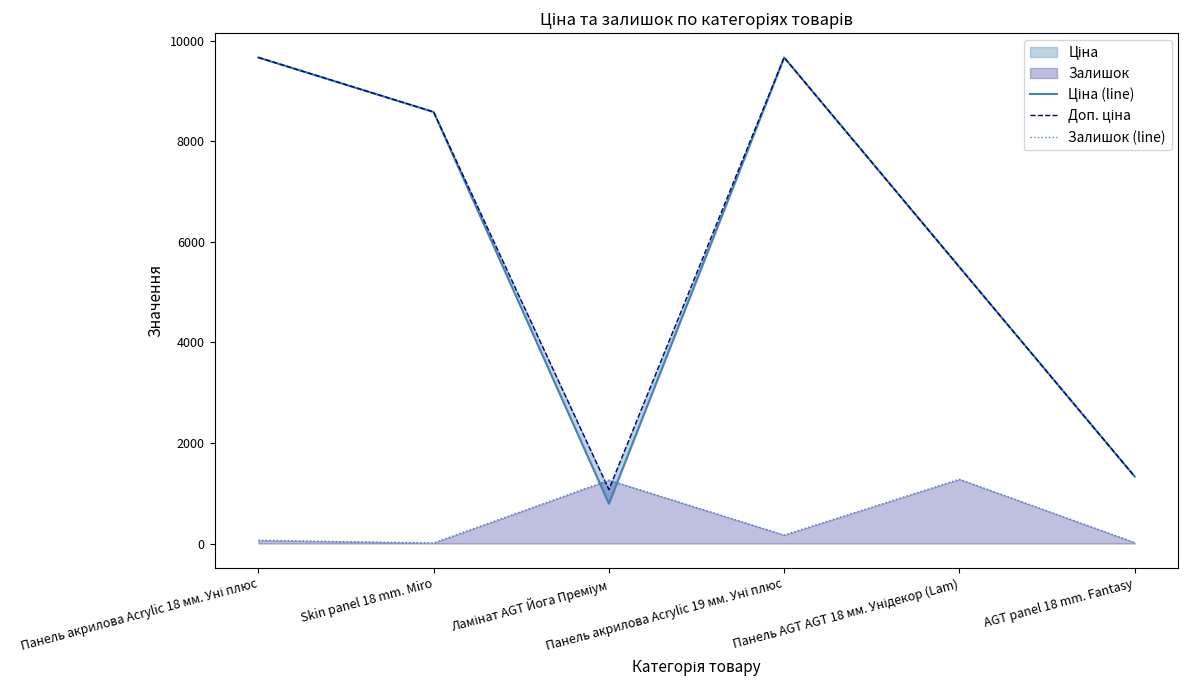

The Ціна (line) series shows 793.0 at Ламінат AGT Йога Преміум. True or false?

True